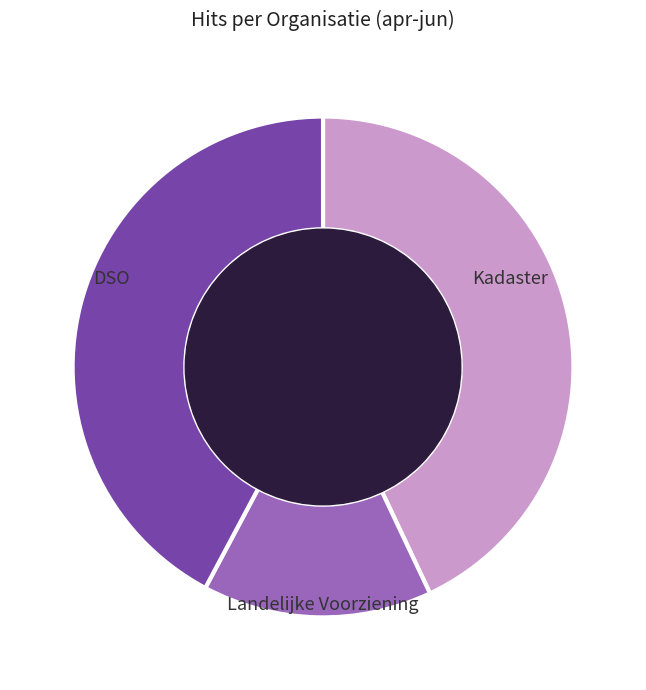

To the nearest percent, what portion does Landelijke Voorziening represent?

42%